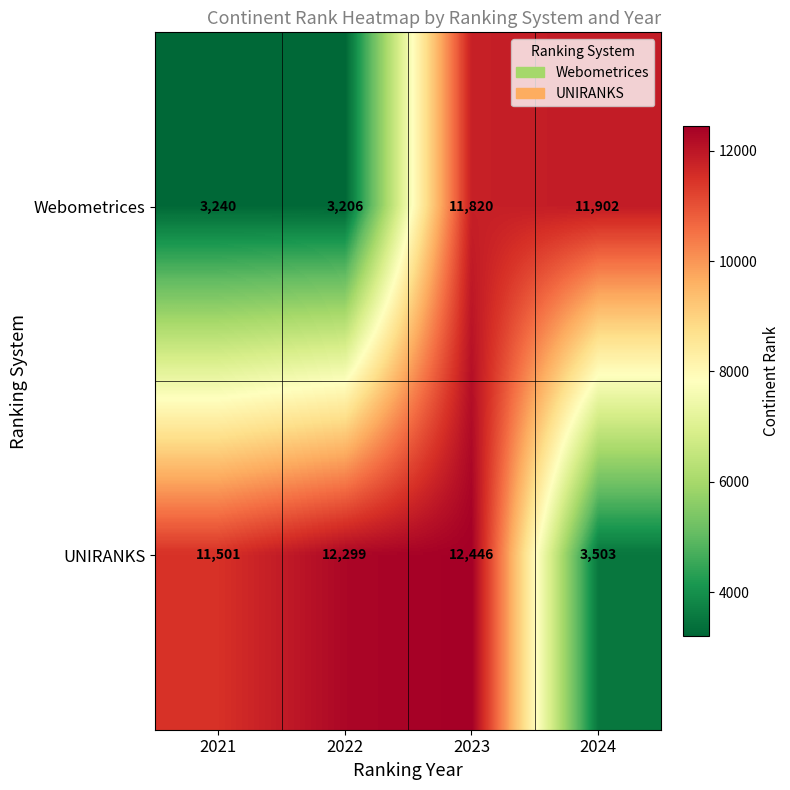

What is the approximate value of UNIRANKS at 2021?

11501